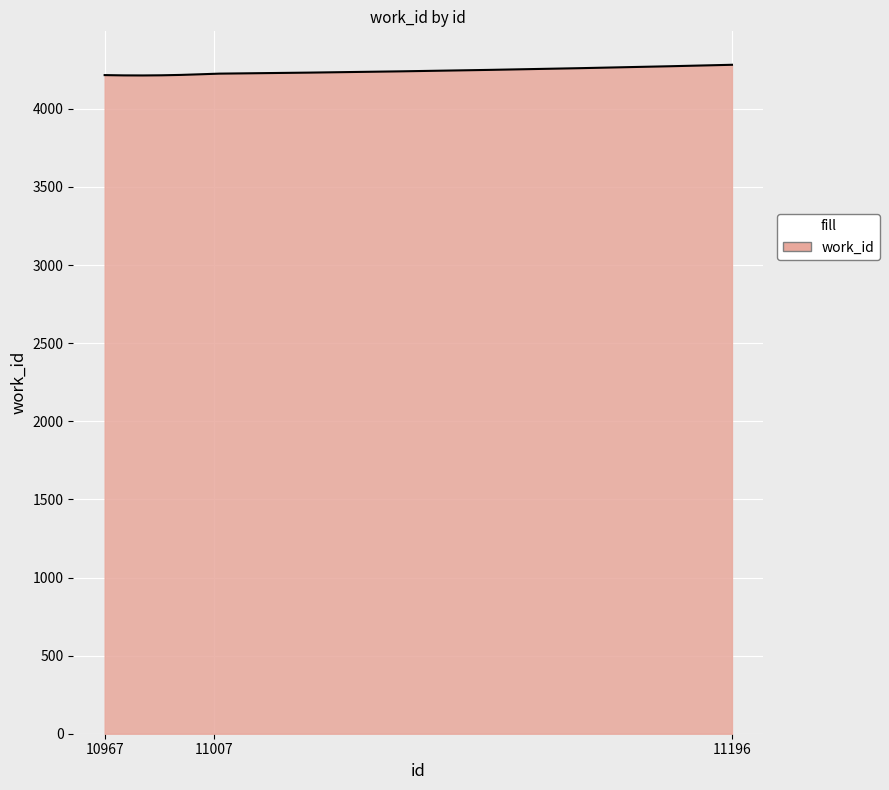

What is the smallest value displayed?

4213.7